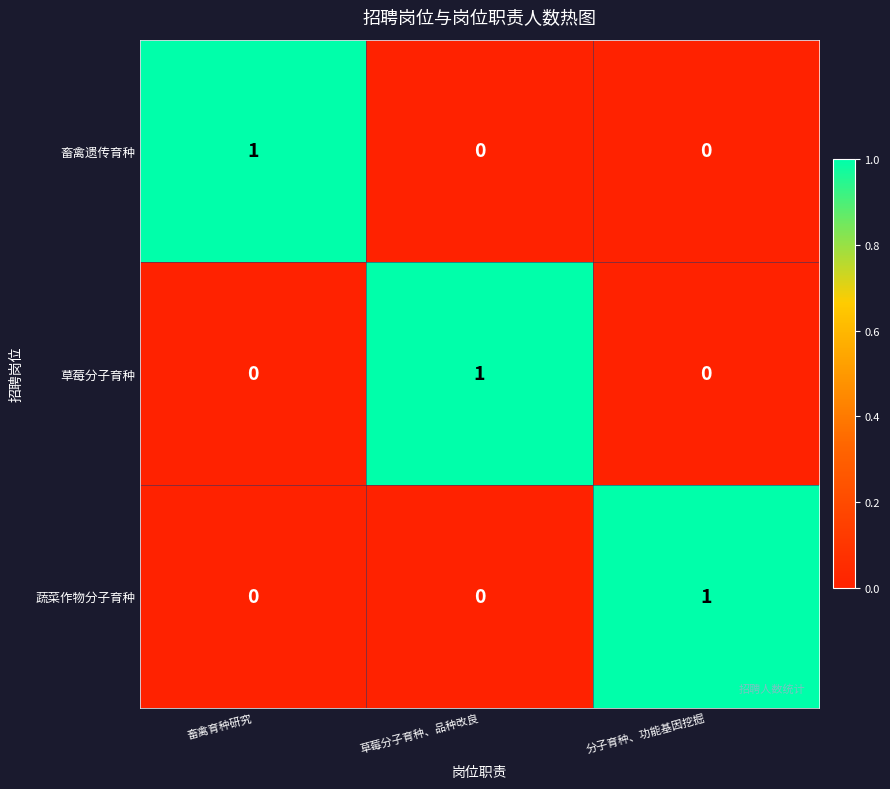

True or false: 畜禽遗传育种 has a value of 1 at 分子育种、功能基因挖掘.

False